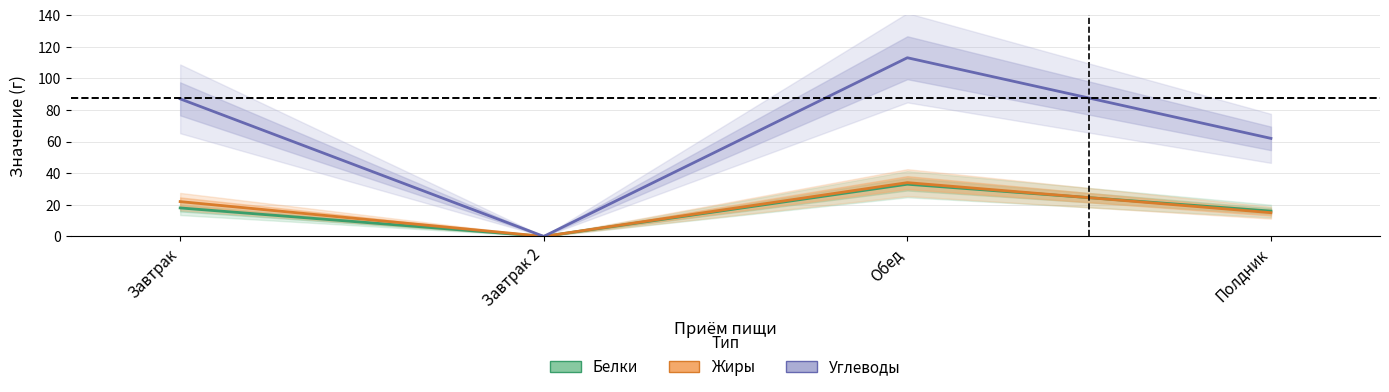

What is the spread (max minus min) of values at Завтрак?

69